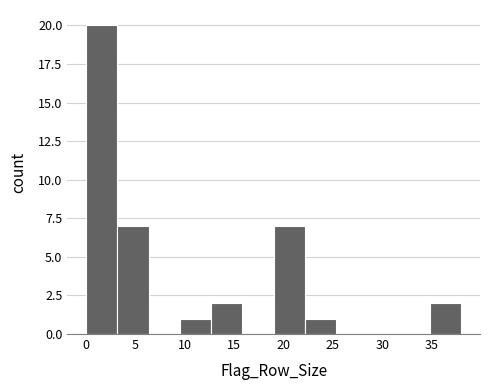

Reading left to right, list every bar in this chart as the range it spans on the x-axis followed by its height. Neither the bar edges nor the heights are printed on the chart, so give them approximately, as read against the axes.

0.0 to 3.0: 20
3.0 to 6.5: 7
6.5 to 9.5: 0
9.5 to 12.5: 1
12.5 to 16.0: 2
16.0 to 19.0: 0
19.0 to 22.0: 7
22.0 to 25.5: 1
25.5 to 28.5: 0
28.5 to 31.5: 0
31.5 to 35.0: 0
35.0 to 38.0: 2